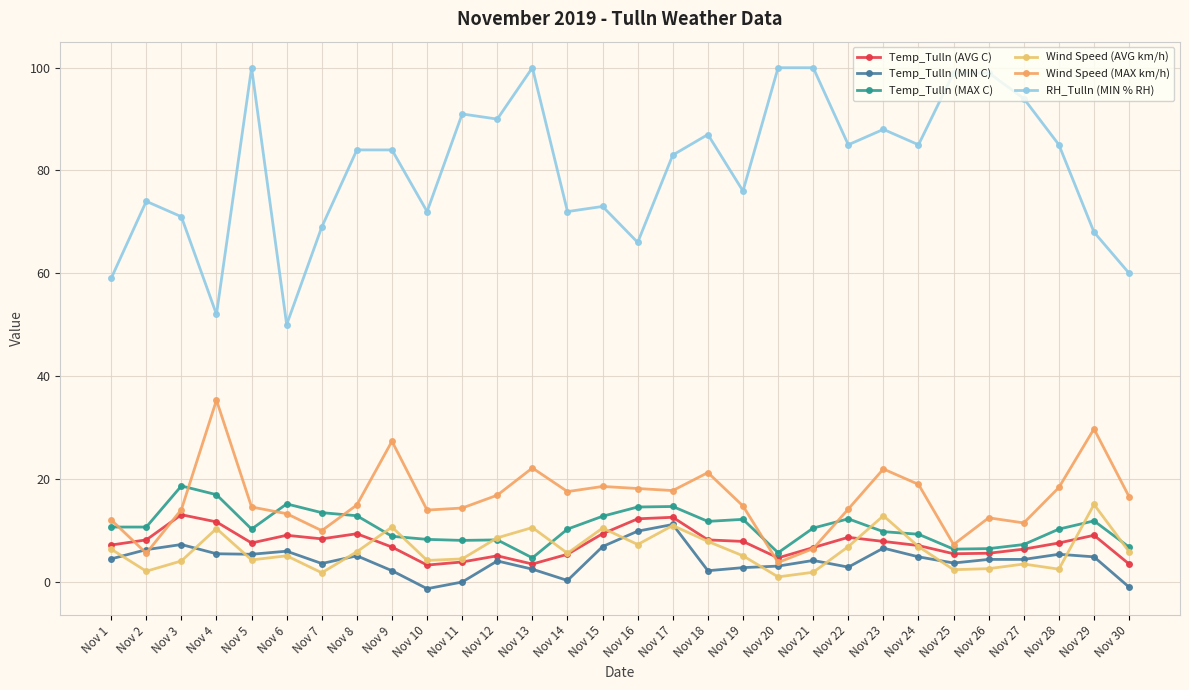

What is the sum of the RH_Tulln (MIN % RH) values at Nov 12 and Nov 8?

174.0